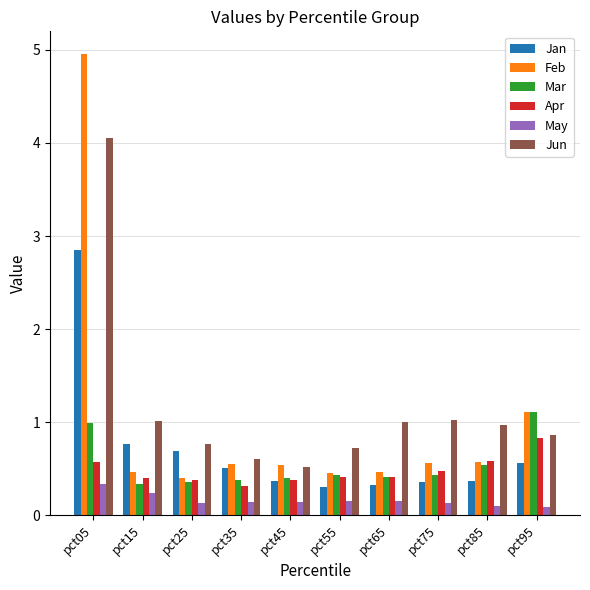

What is the difference between the maximum and second lowest values in the Jun series?

3.4